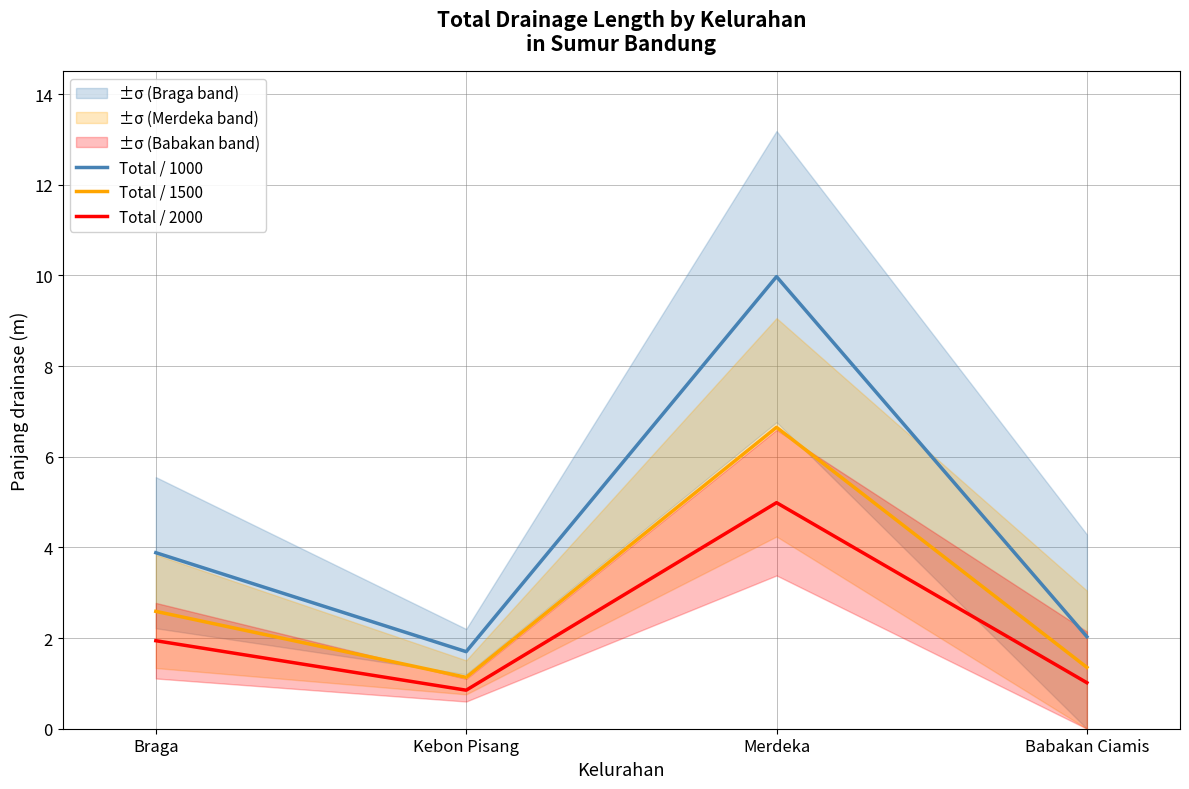

Reading left to right, transcribe all the data shown in this chart.

Total / 1000: 3.9	1.7	10.0	2.0
Total / 1500: 2.6	1.1	6.6	1.4
Total / 2000: 1.9	0.8	5.0	1.0